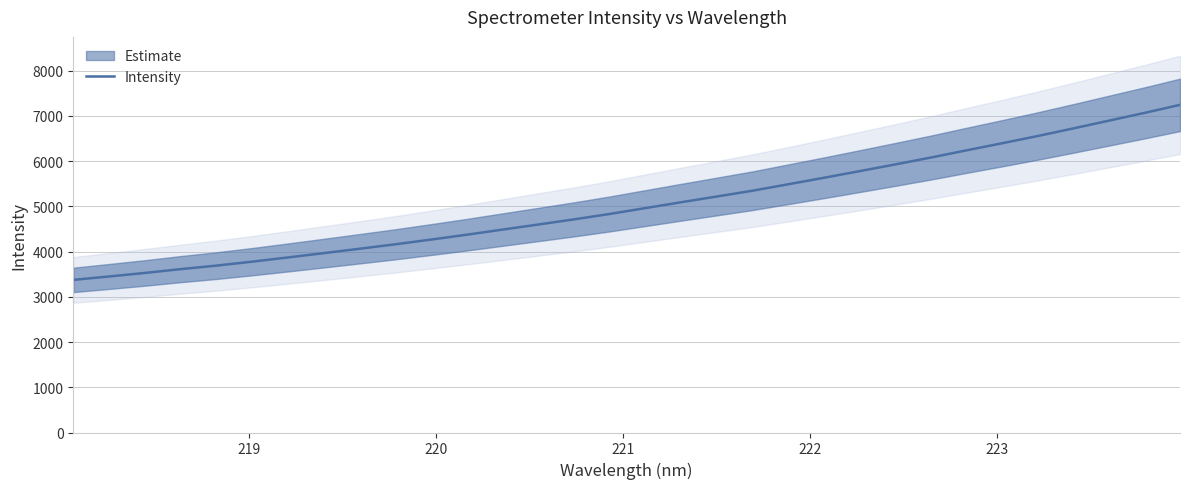

How many lines are shown in the chart?

1